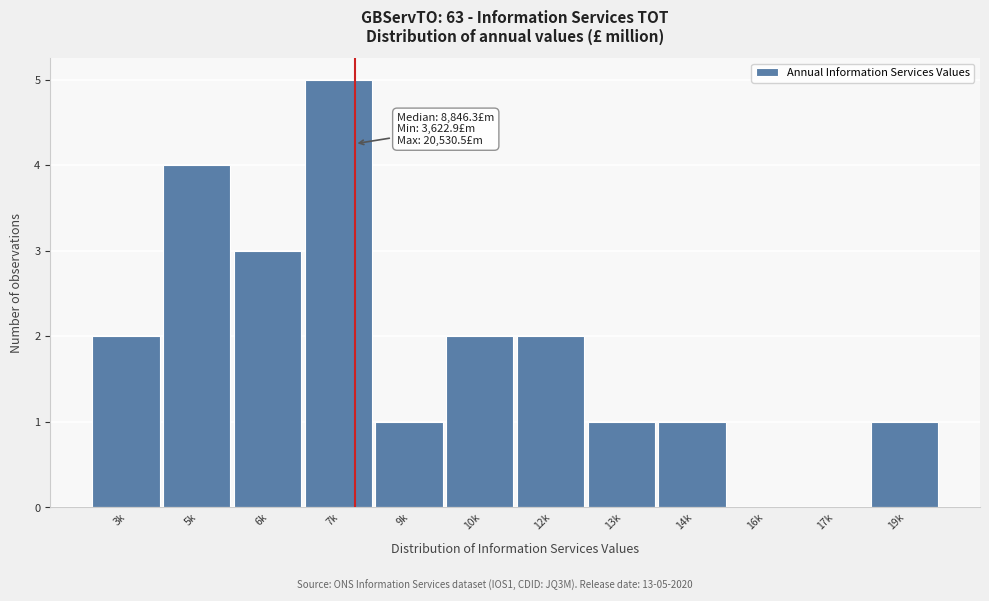

Reading left to right, list all the values displayed in this chart.

3k=2	5k=4	6k=3	7k=5	9k=1	10k=2	12k=2	13k=1	14k=1	16k=0	17k=0	19k=1